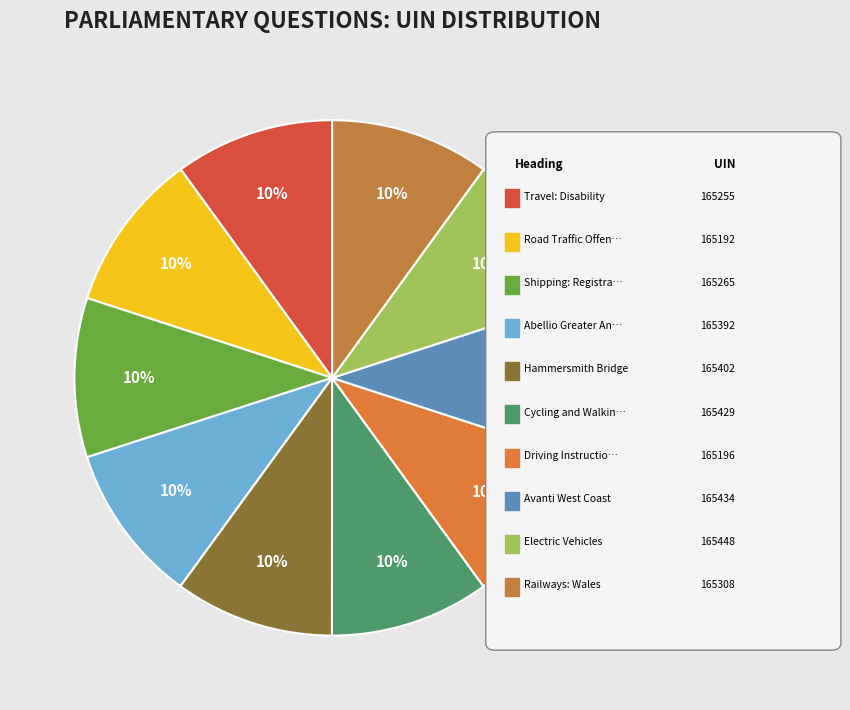

To the nearest percent, what is the average slice percentage?

10%